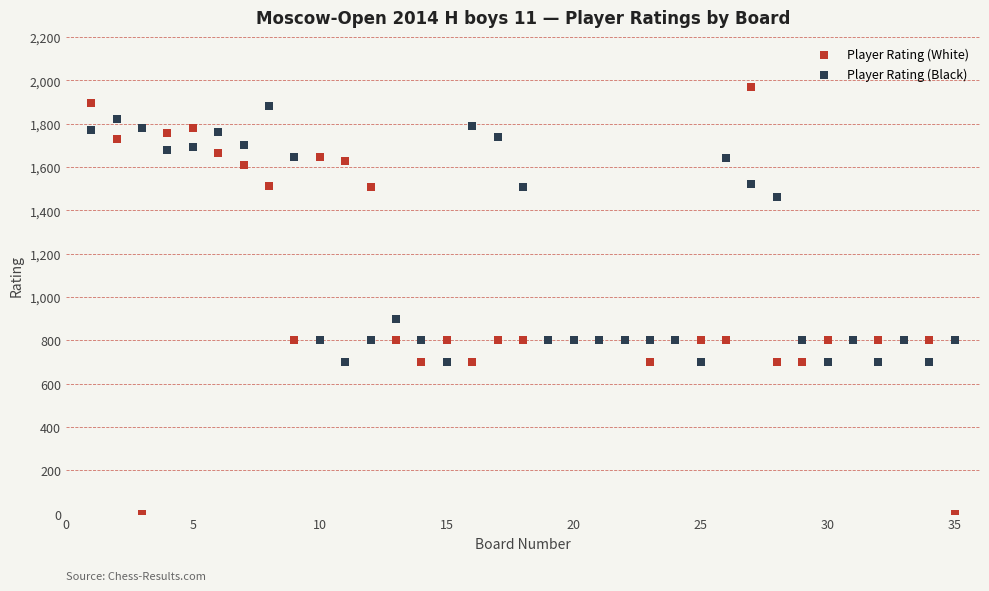

What are all the series names shown in the legend?

Player Rating (White), Player Rating (Black)